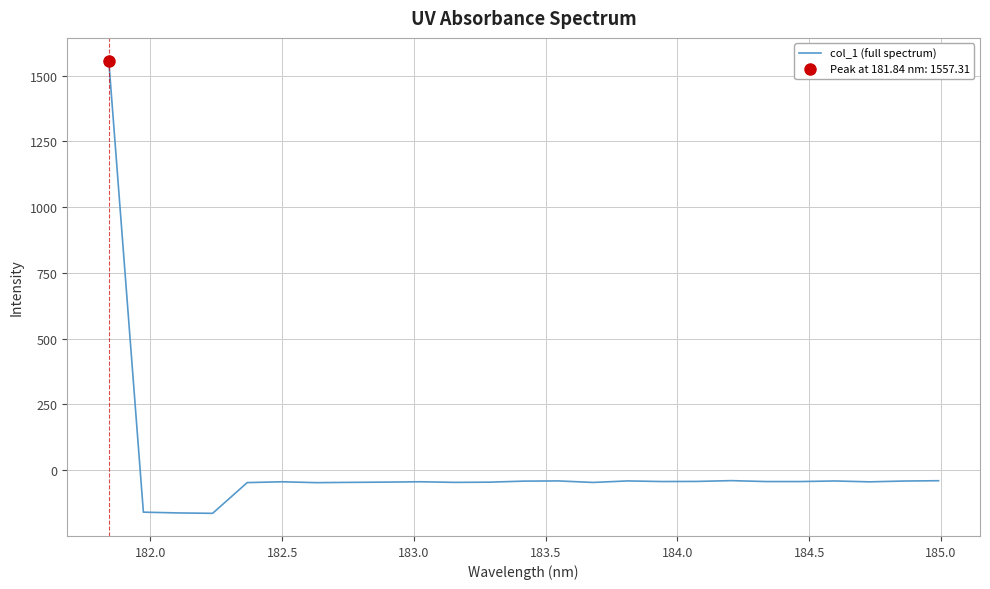

What is the minimum value shown in the chart?

-163.9